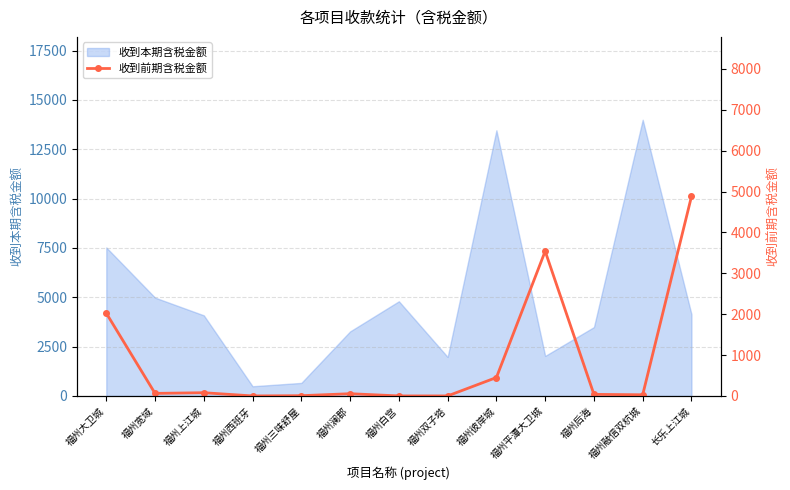

What is the minimum value for 收到本期含税金额?

490.0